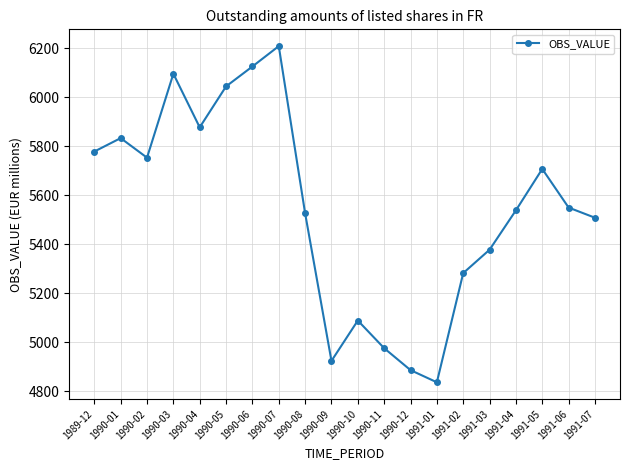

What is the average value?

5545.7